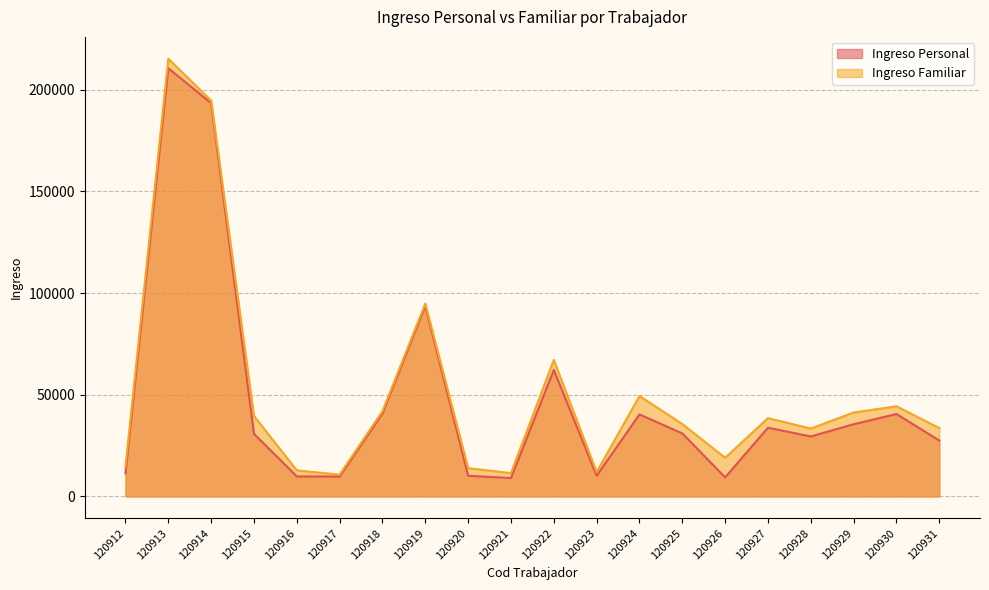

Which series has the largest range (max minus min)?

Ingreso Familiar